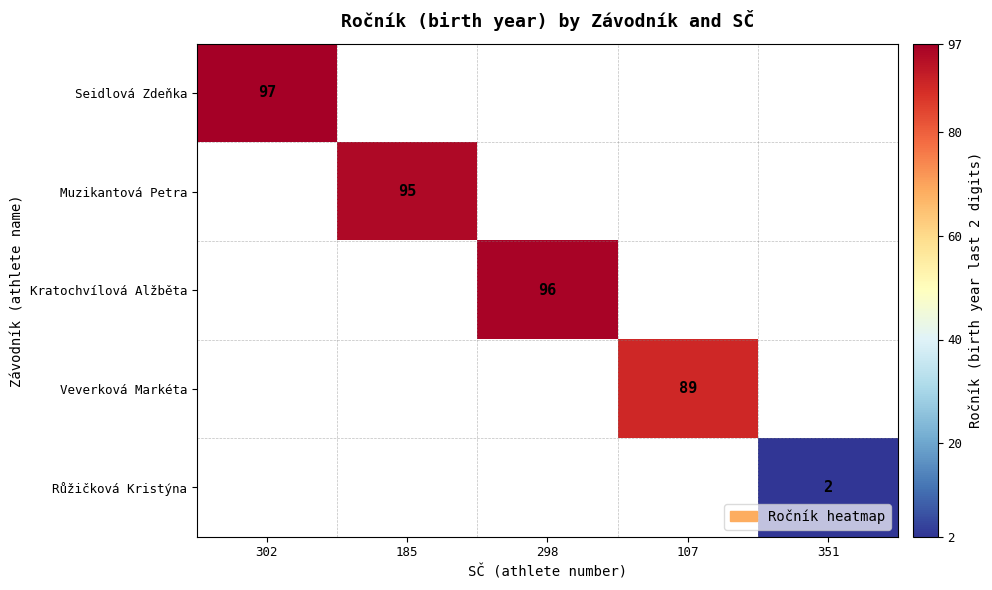

True or false: Růžičková Kristýna has a value of 2 at 351.

True